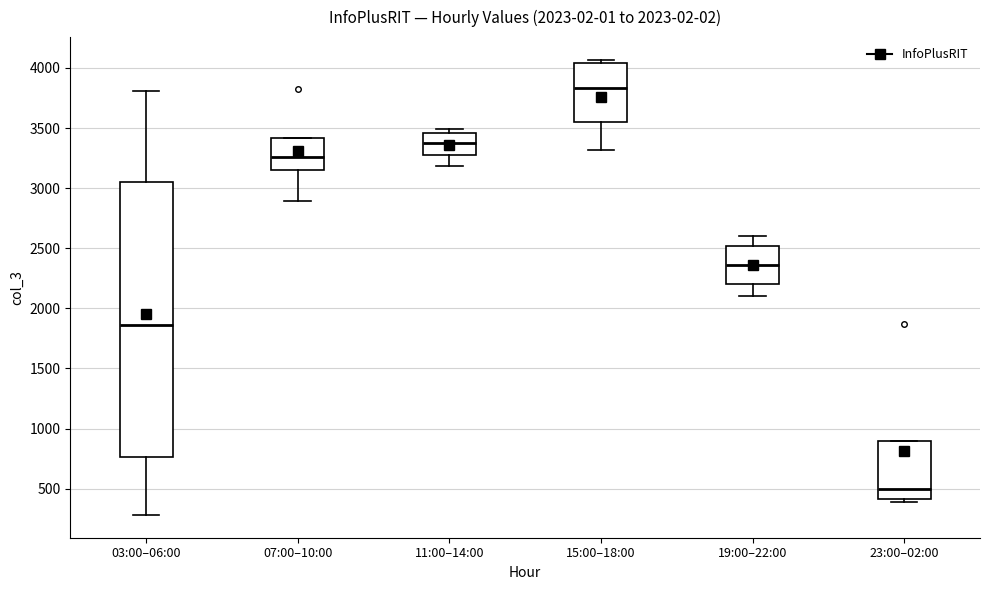

Which box has the highest median line?

15:00–18:00